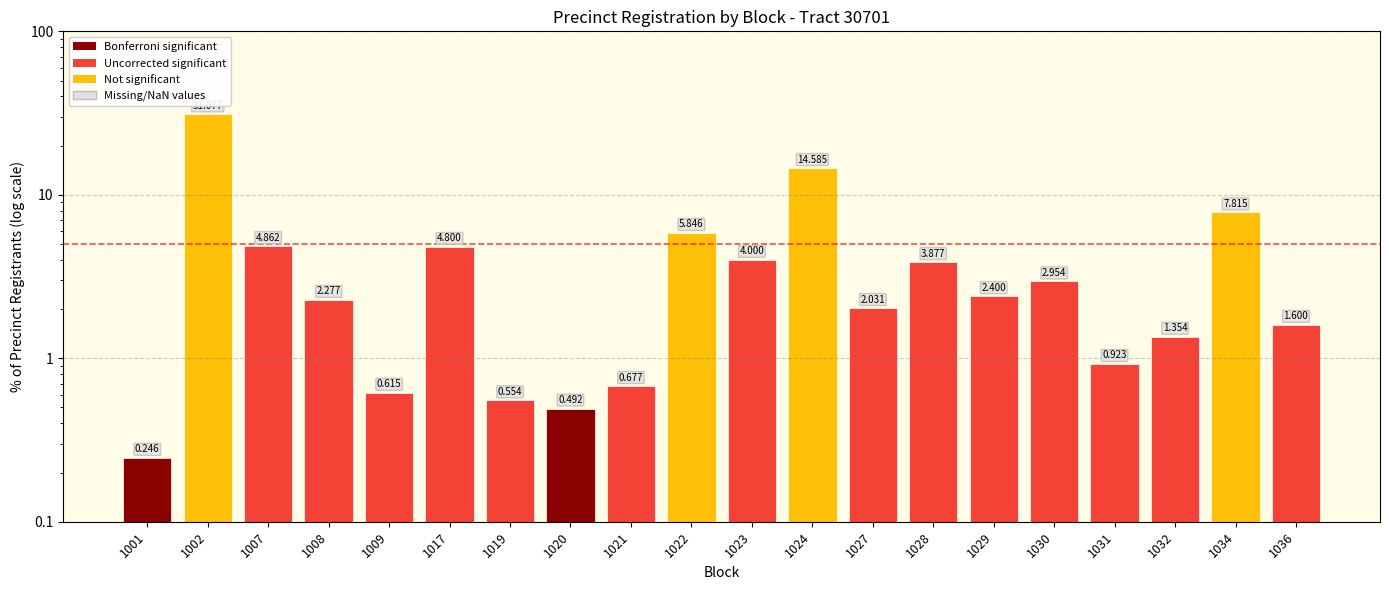

What is the value of the 9th bar from the left?

0.7